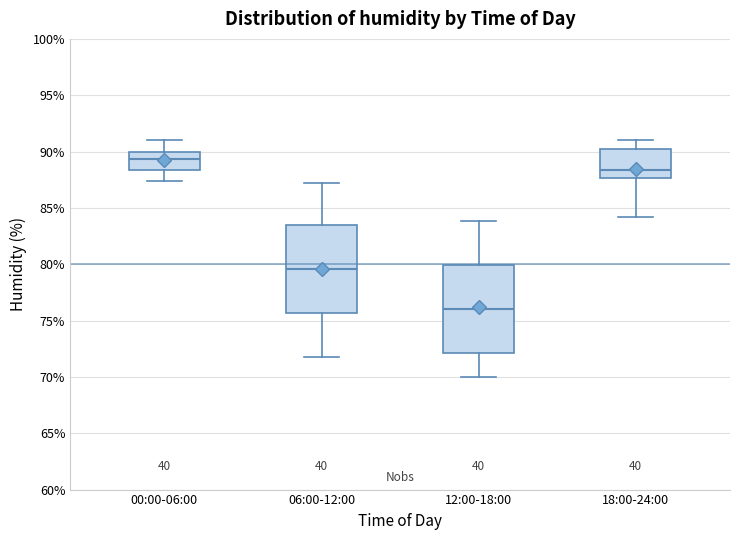

Which box has the lowest median line?

12:00-18:00